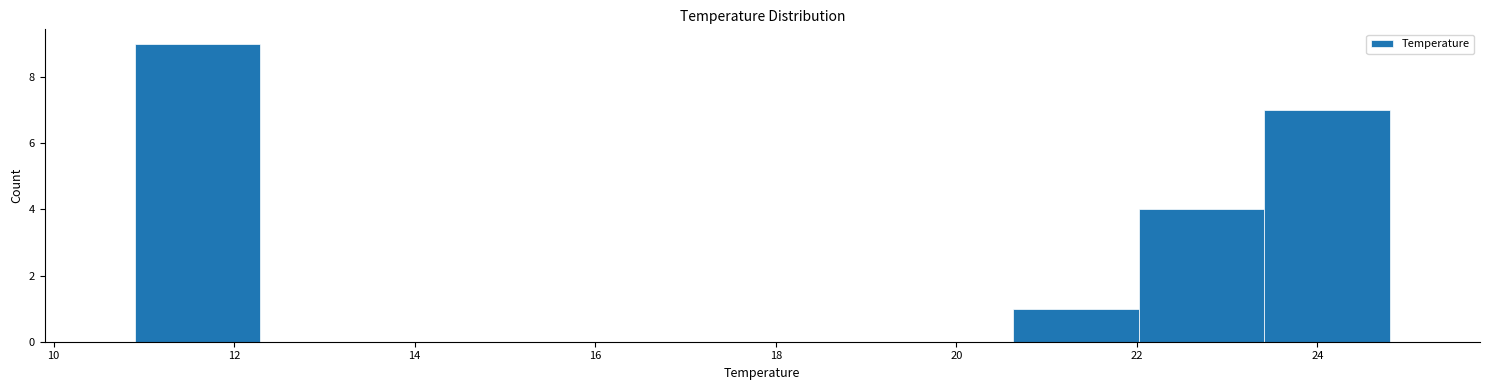

What is the height of the bar covering 22.0 to 23.4 on the x-axis? Neither the bar edges nor the heights are printed on the chart, so give them approximately, as read against the axes.

4